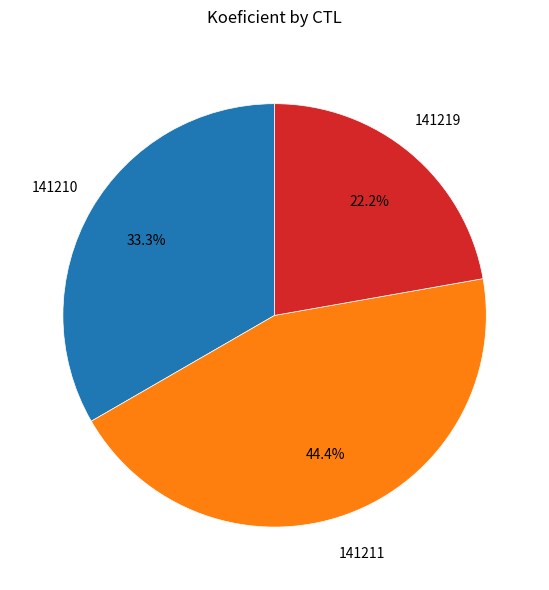

What percentage is the 141211 slice, to the nearest percent?

44%